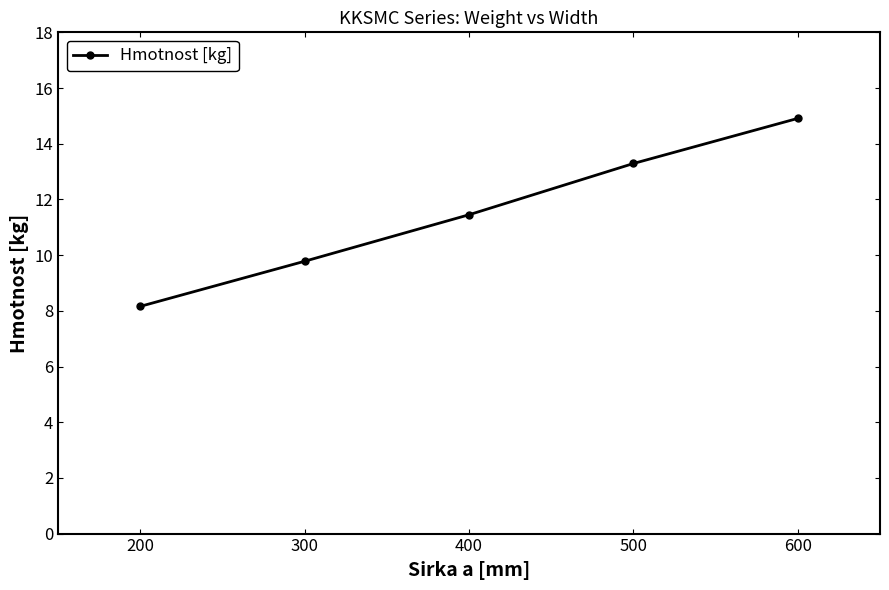

Rank the categories by value from highest to lowest.

600, 500, 400, 300, 200